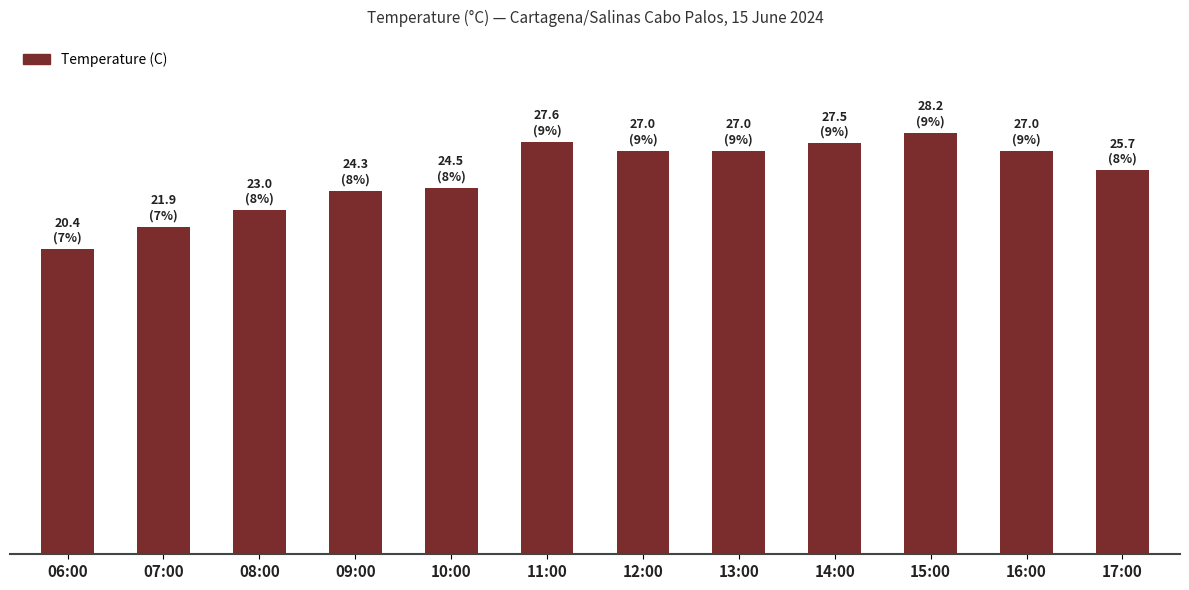

Does the chart contain any negative values?

No